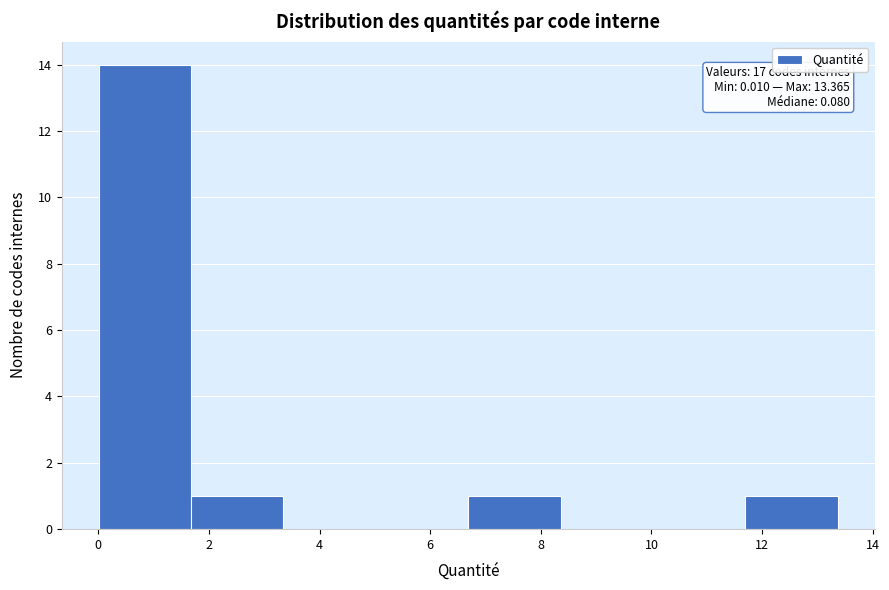

Which range on the x-axis has the tallest bar?

0.0 to 1.6